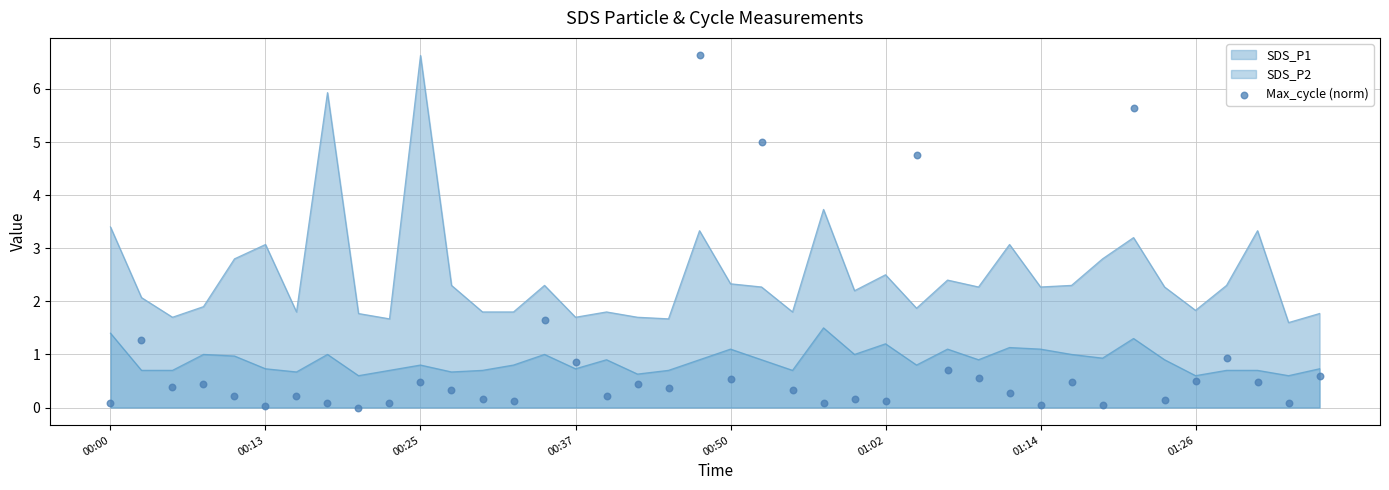

What is the minimum value for SDS_P1?

1.6